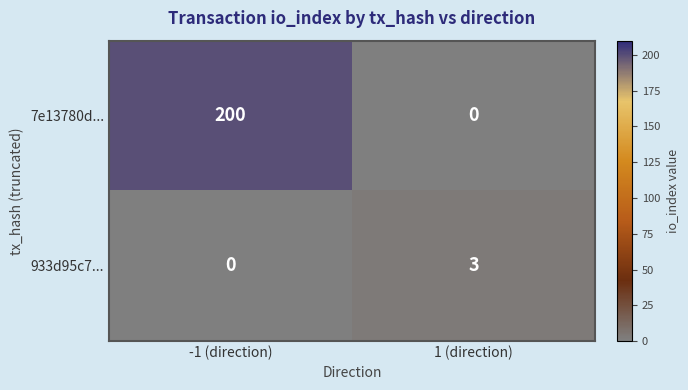

What is the sum of the 933d95c7... values at 1 (direction) and -1 (direction)?

3